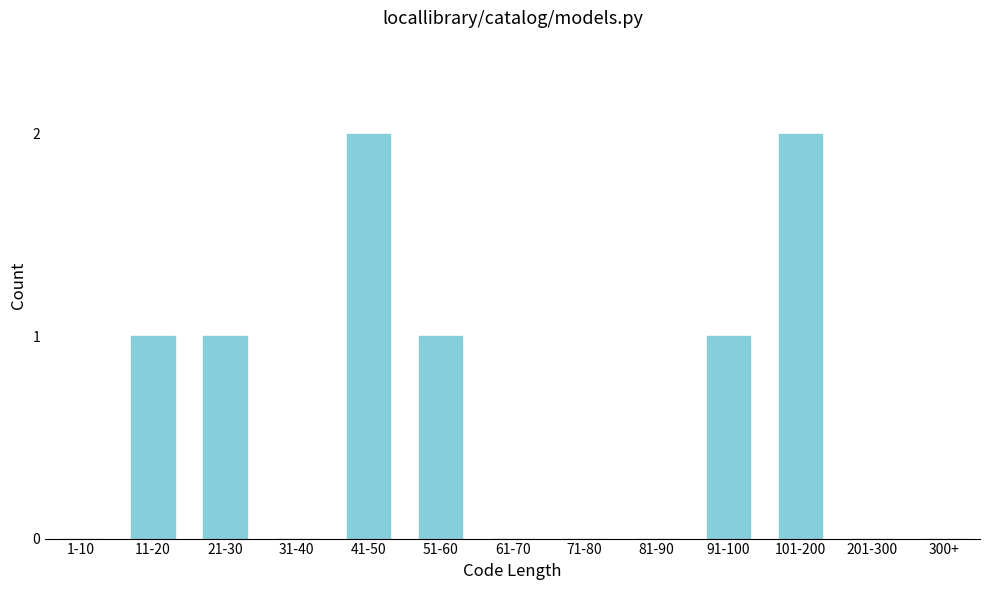

Reading left to right, extract all data points from this chart.

1-10=0	11-20=1	21-30=1	31-40=0	41-50=2	51-60=1	61-70=0	71-80=0	81-90=0	91-100=1	101-200=2	201-300=0	300+=0